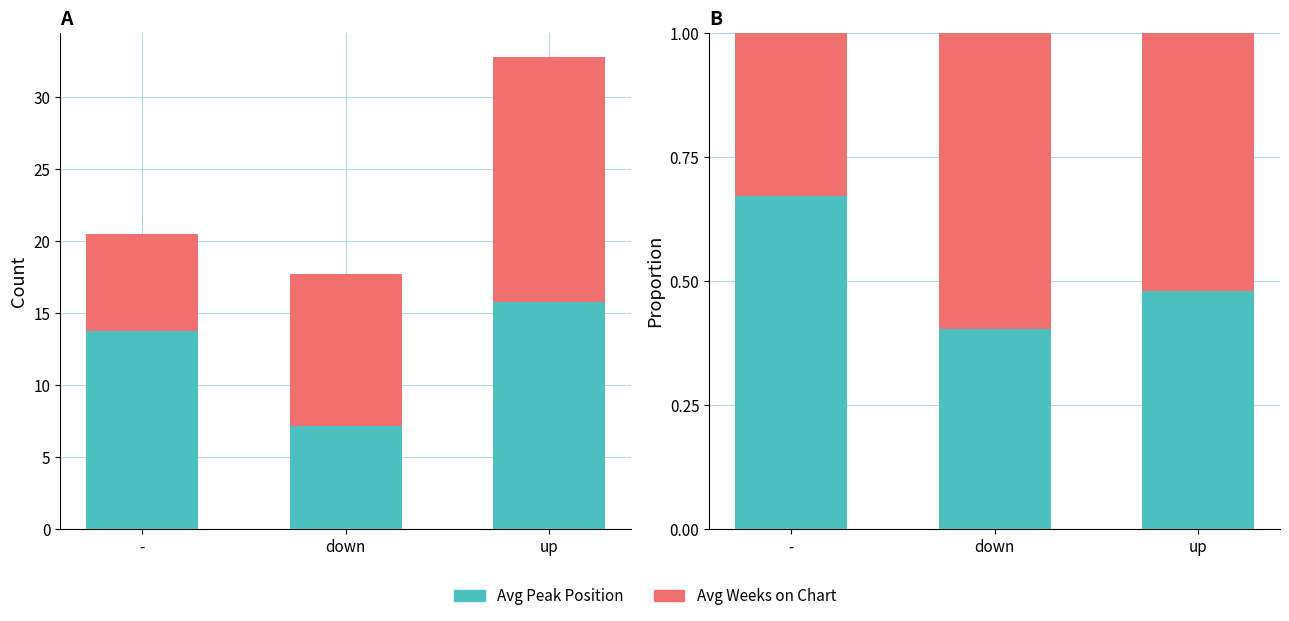

Which series has the largest total across all categories?

Avg Peak Position